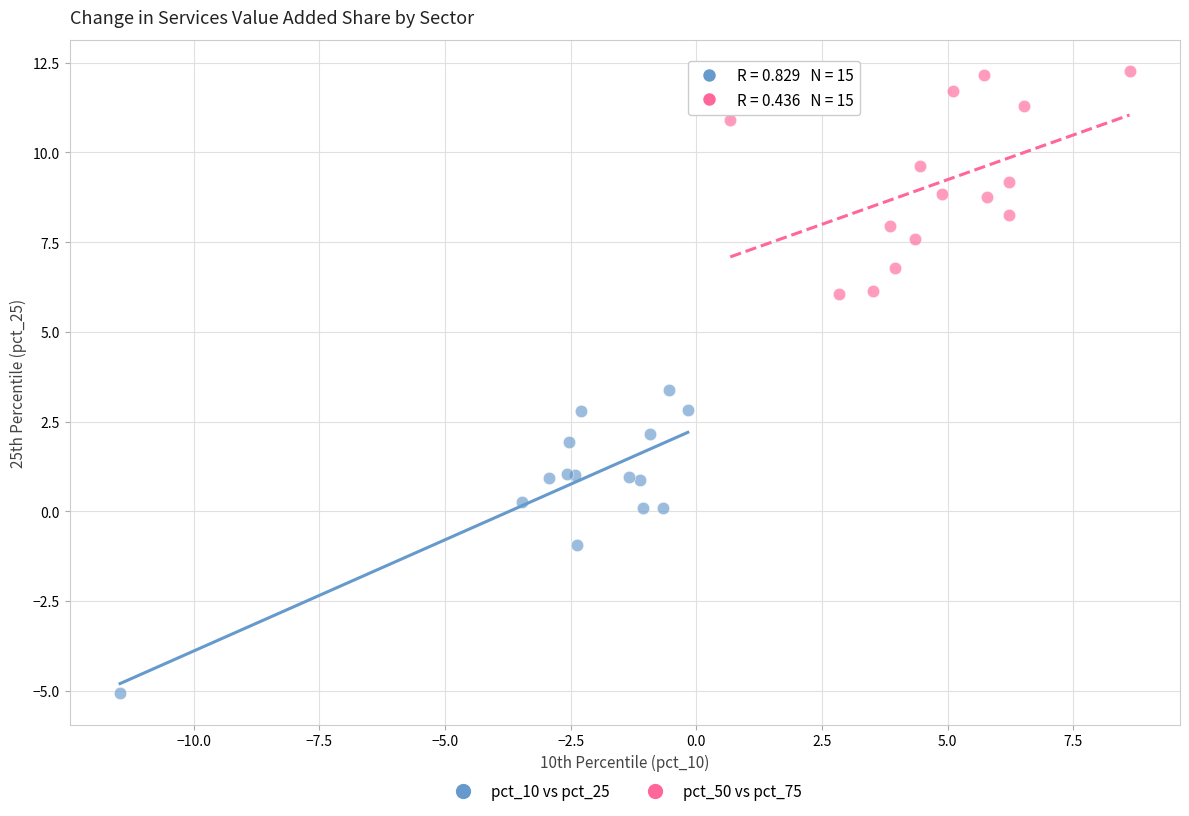

Which series reaches the minimum Y coordinate?

pct_10 vs pct_25